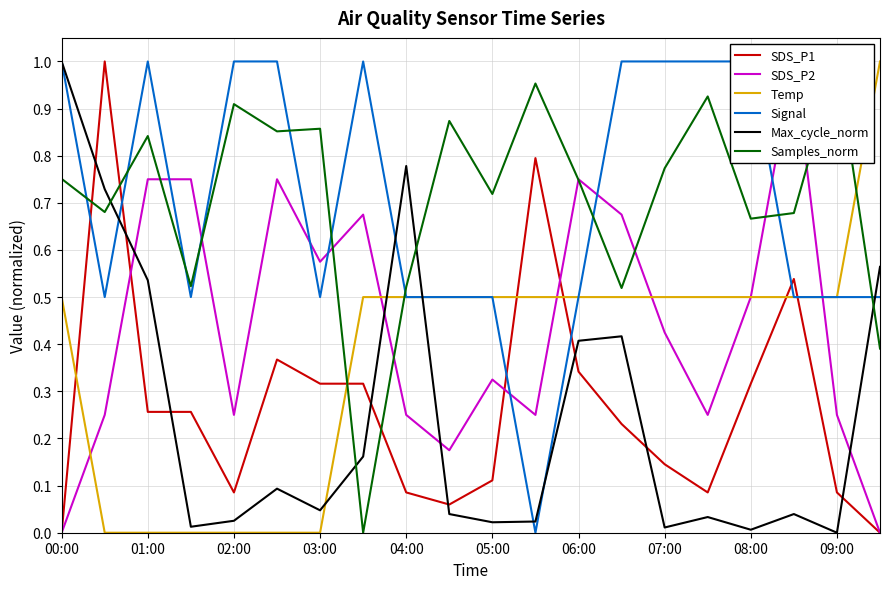

Does the chart have visible grid lines?

Yes